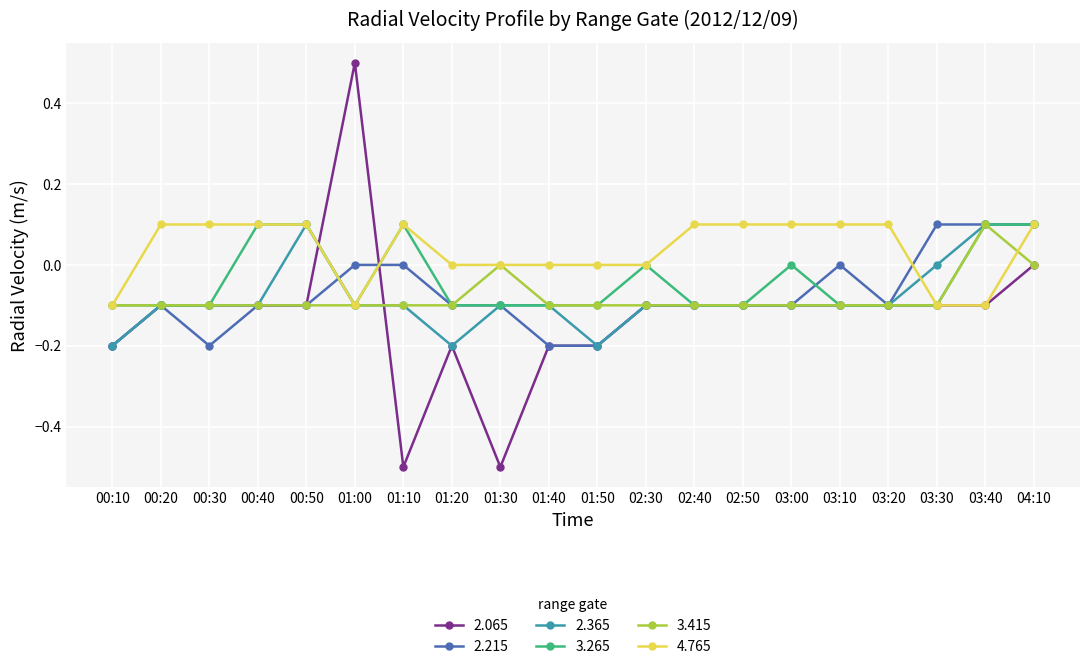

At which category is the sum across all series the highest?

04:10